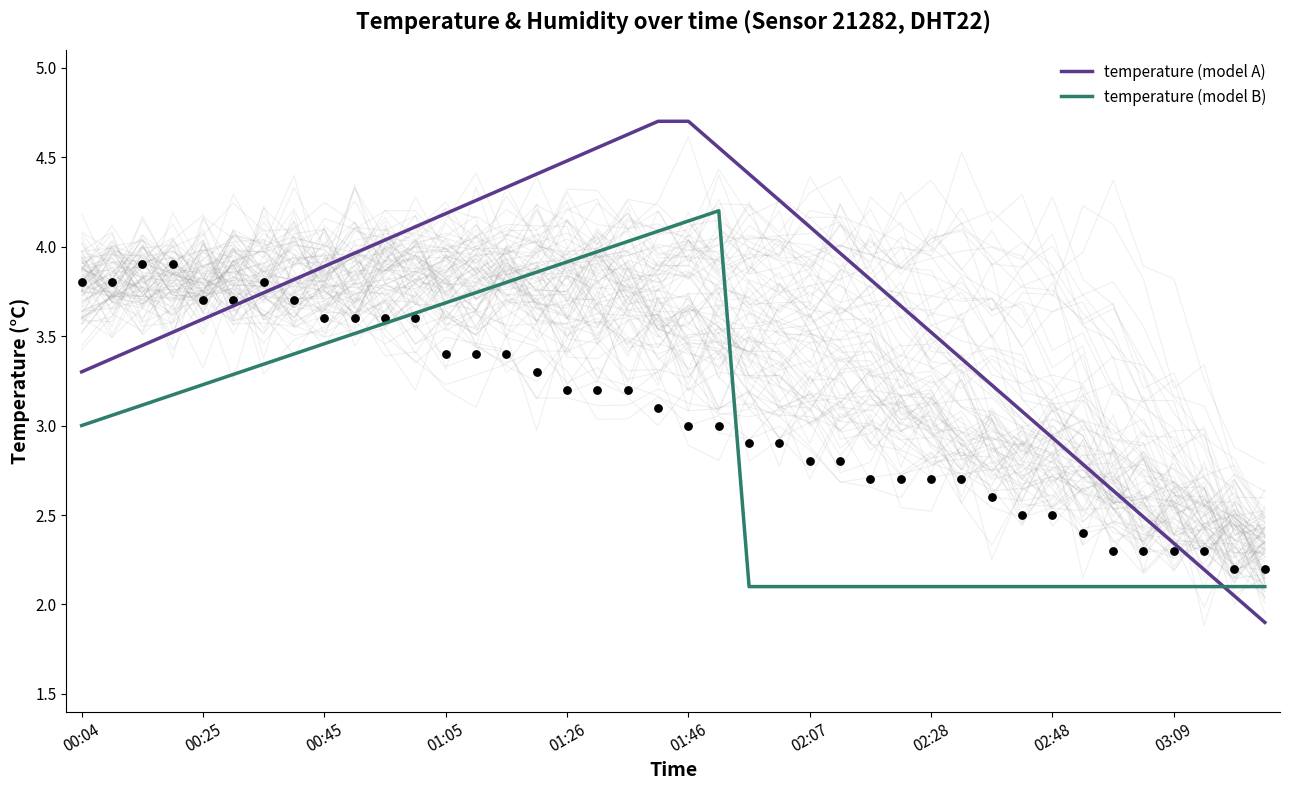

At how many categories does at least one series exceed 4?

15